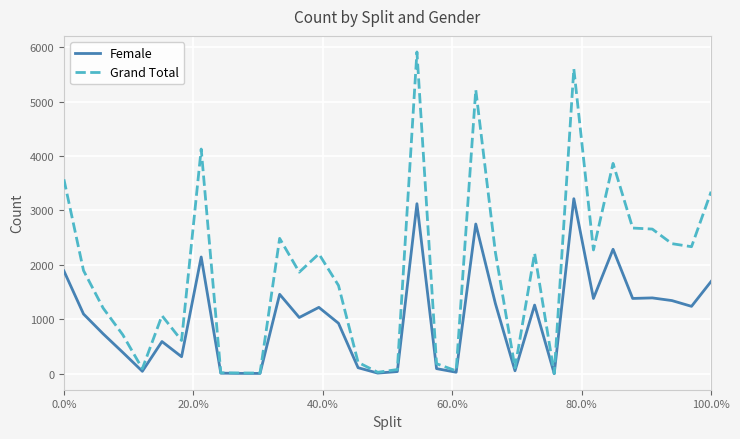

List the series in order of their overall mean, highest first.

Grand Total, Female